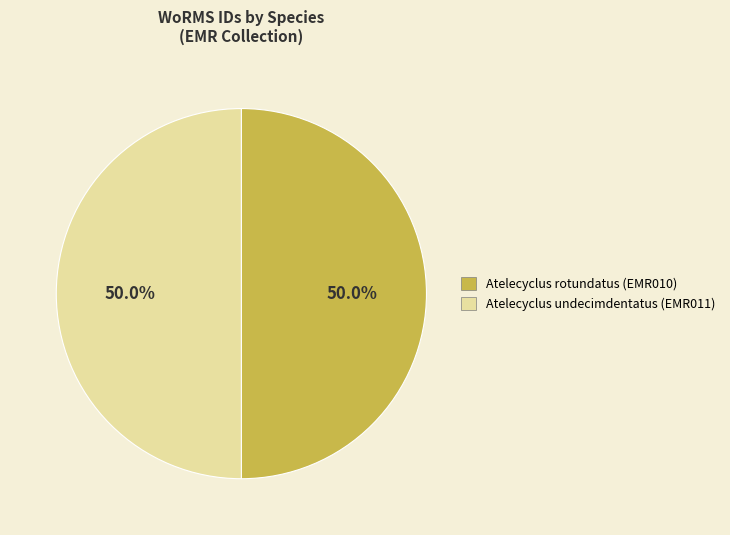

What is the ratio of the value at Atelecyclus rotundatus (EMR010) to the value at Atelecyclus undecimdentatus (EMR011)?

1.0